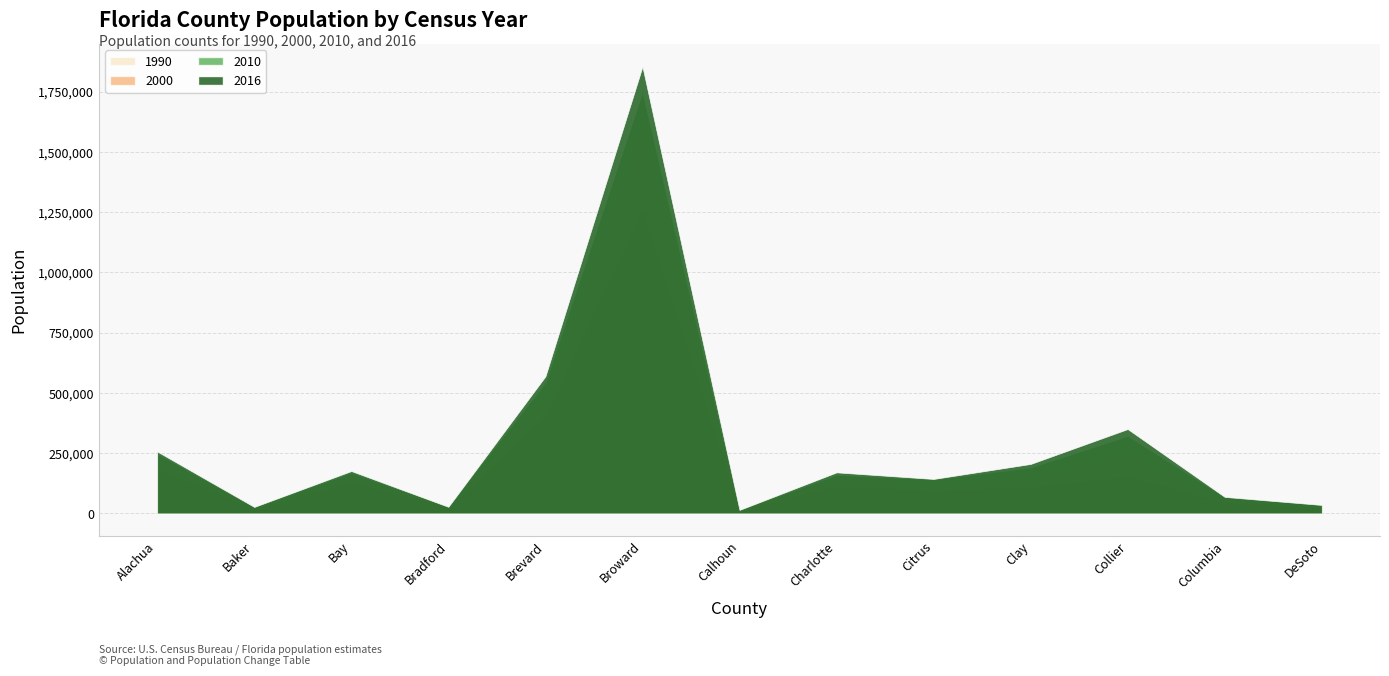

The value of 2000 at Clay is 140814. True or false?

True